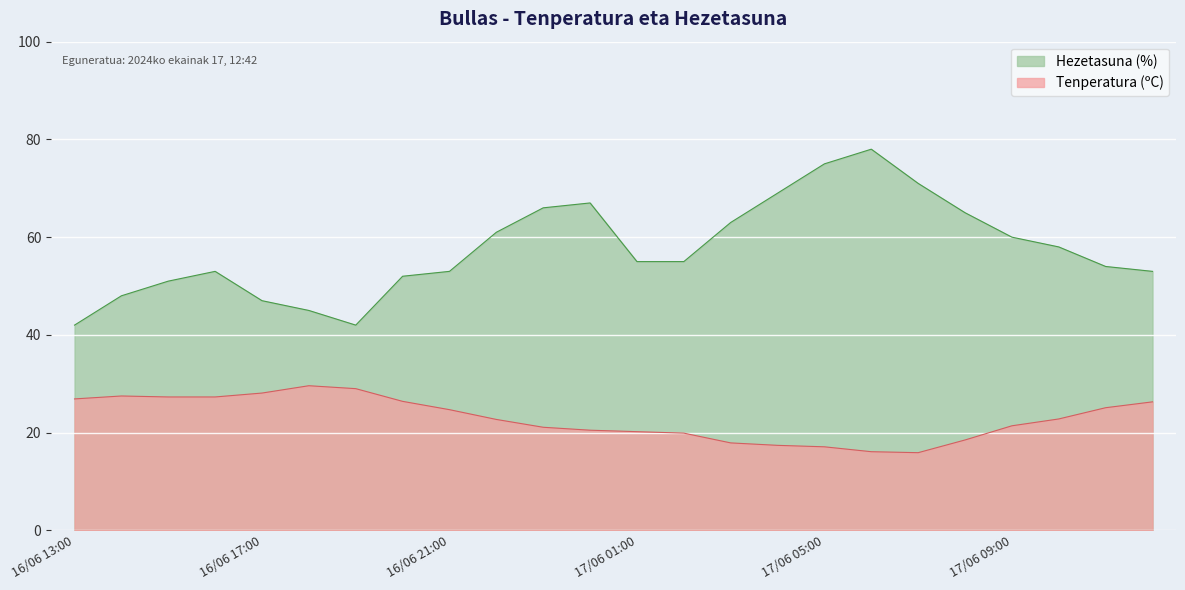

At which category is the sum across all series the highest?

17/06 06:00